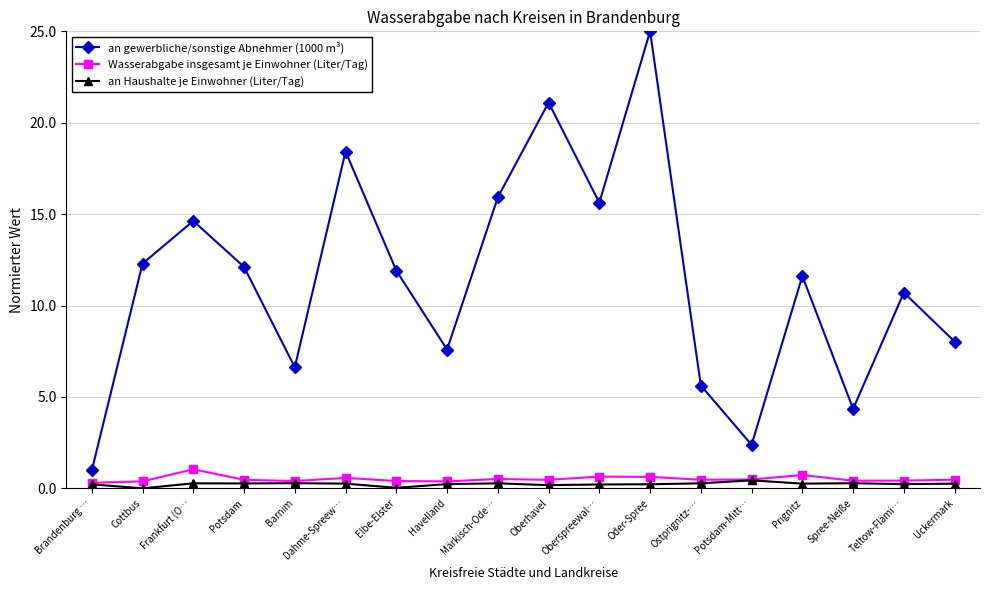

At which label does an gewerbliche/sonstige Abnehmer (1000 m³) reach its minimum?

Brandenburg …